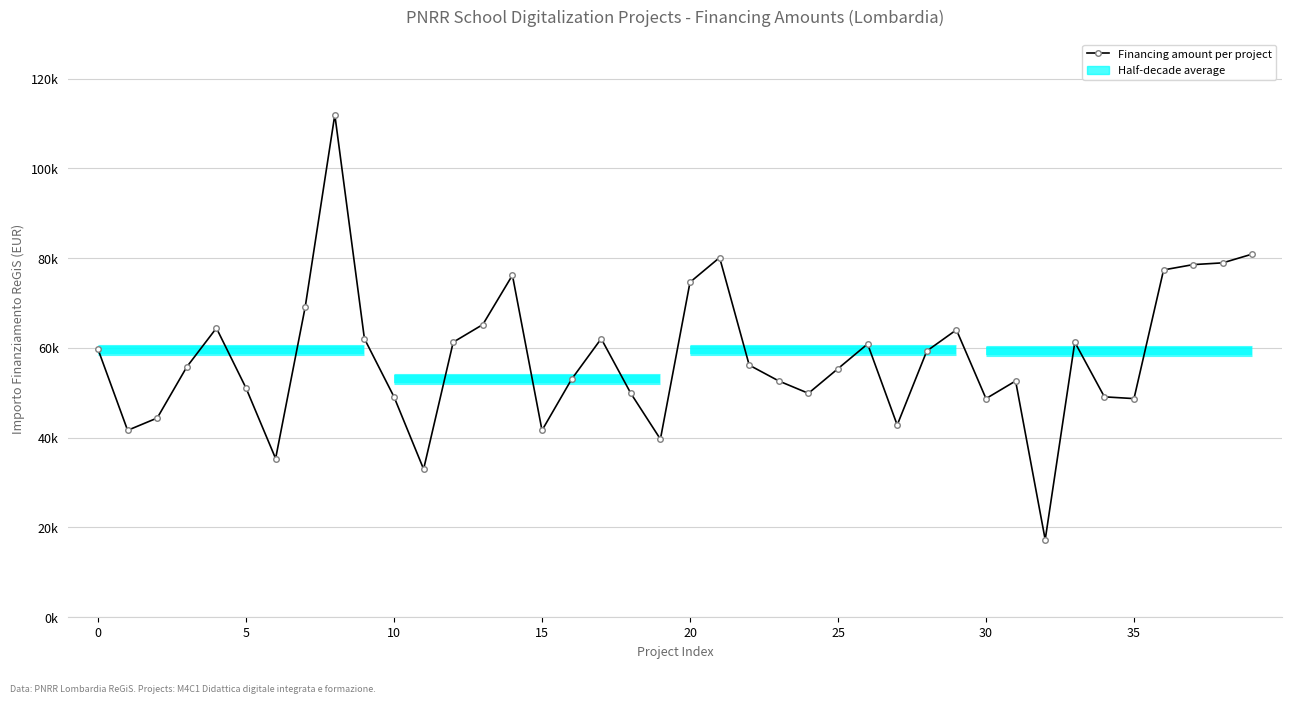

What is the smallest value displayed?

17283.4